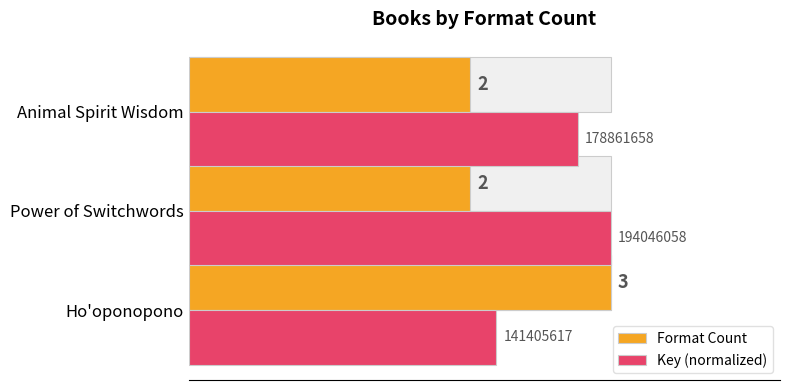

Reading left to right, list all the values displayed in this chart.

Format Count: 3.0	2.0	2.0
Key (normalized): 2.2	3.0	2.8